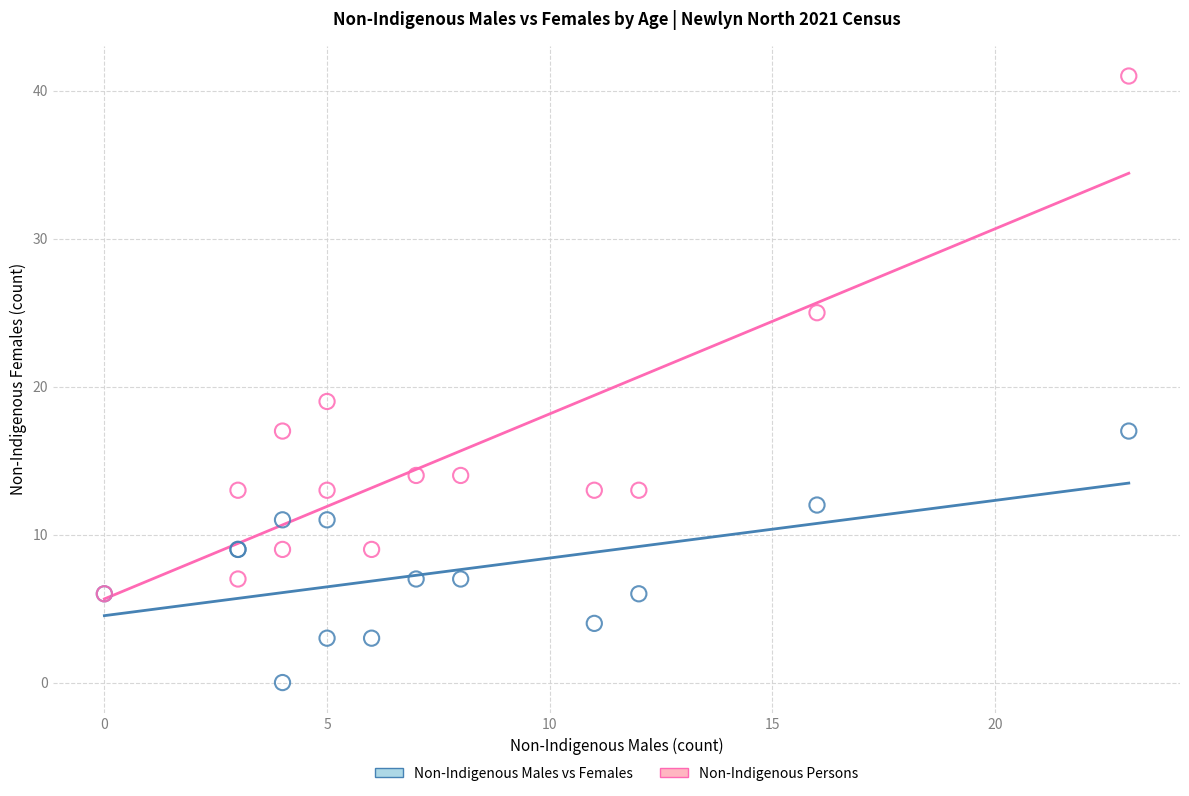

What are all the series names shown in the legend?

Non-Indigenous Males vs Females, Non-Indigenous Persons